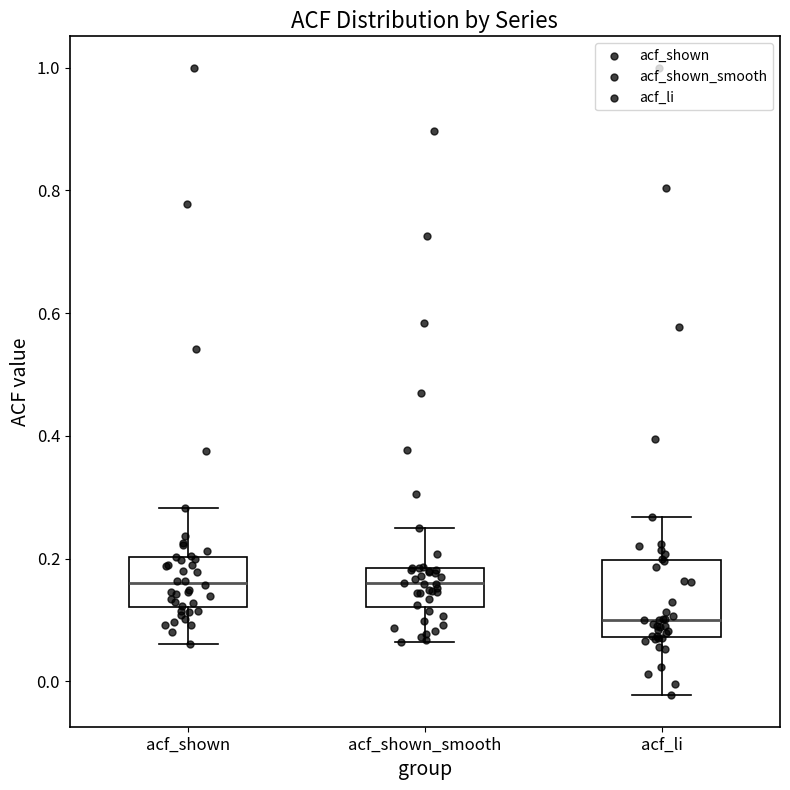

Comparing the boxes themselves (not the whiskers), which one is the tallest?

acf_li